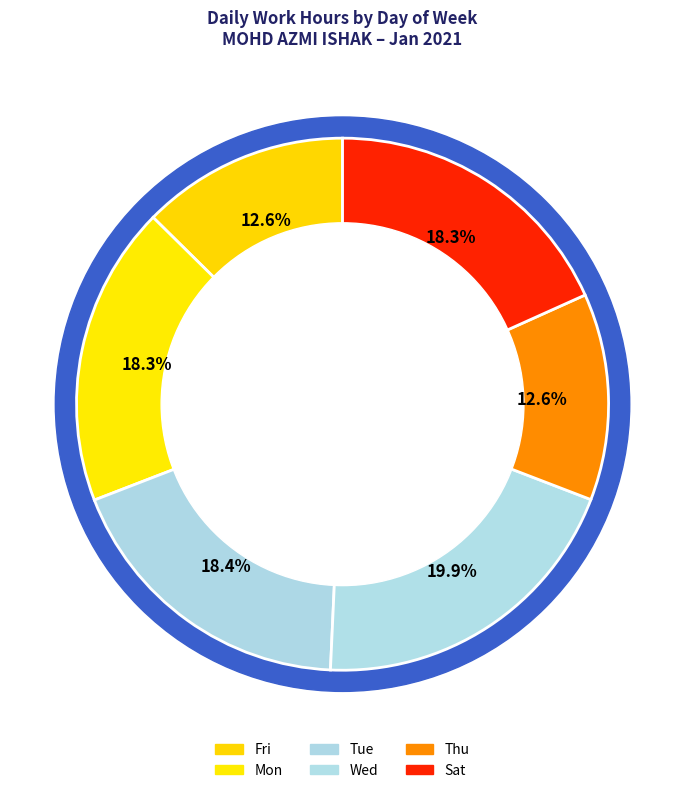

Is it true that 27-Wed is 19% of the pie?

False